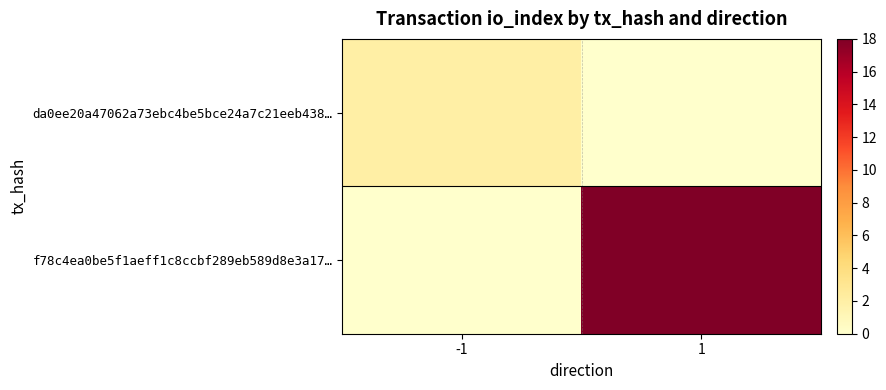

List the series in order of their peak value, lowest first.

da0ee20a47062a73ebc4be5bce24a7c21eeb438…, f78c4ea0be5f1aeff1c8ccbf289eb589d8e3a17…